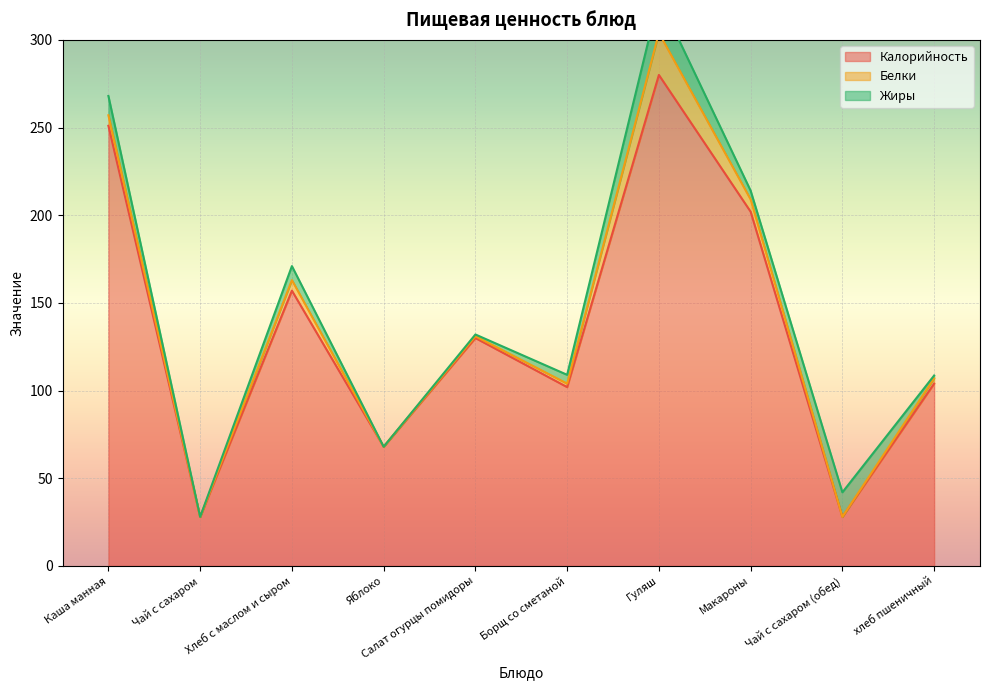

How many data points in Жиры are less than 5?

4